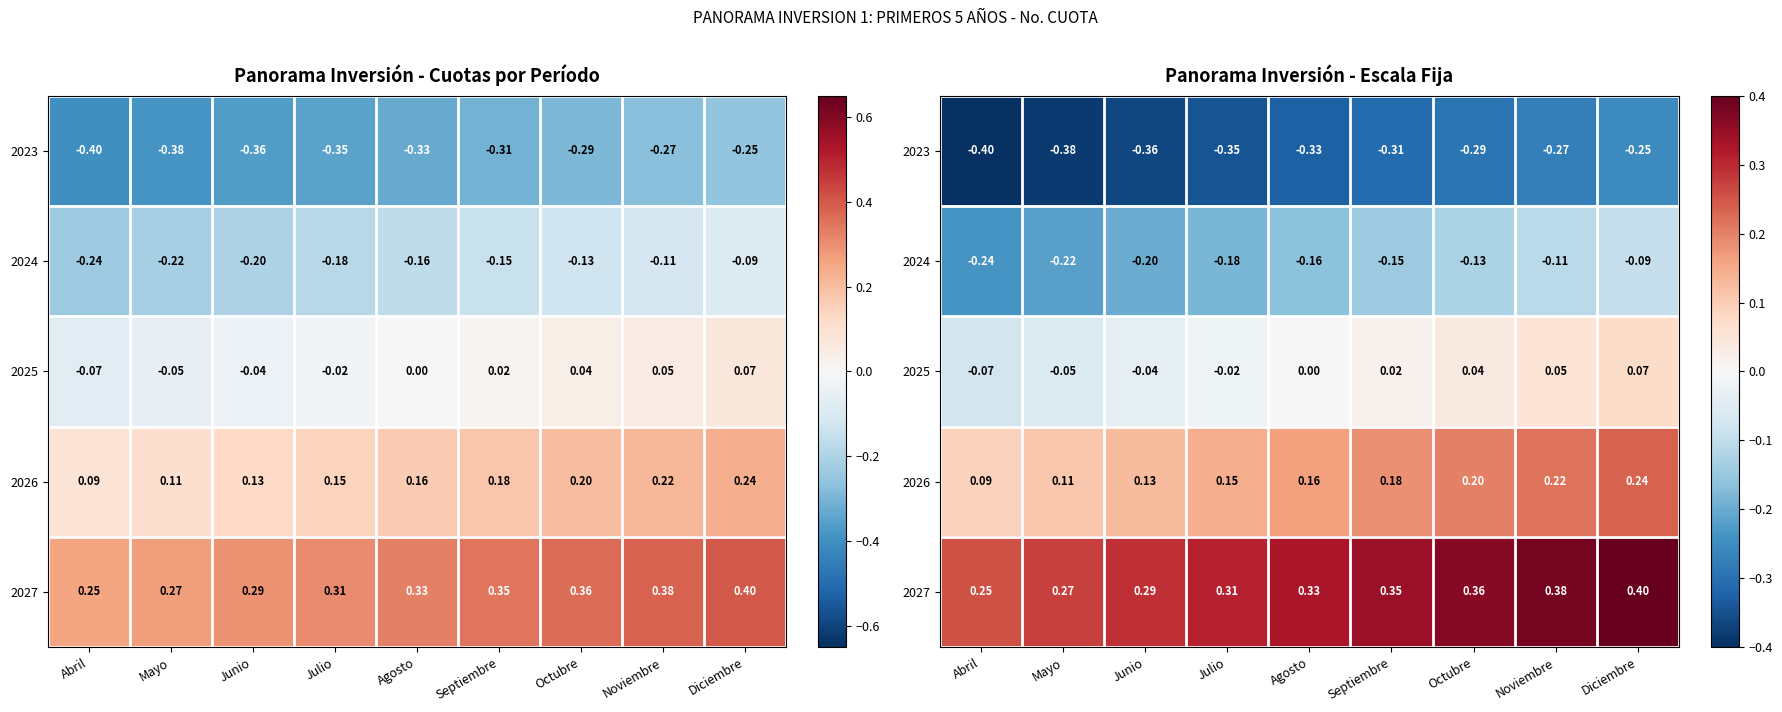

How many distinct data groups are displayed?

5